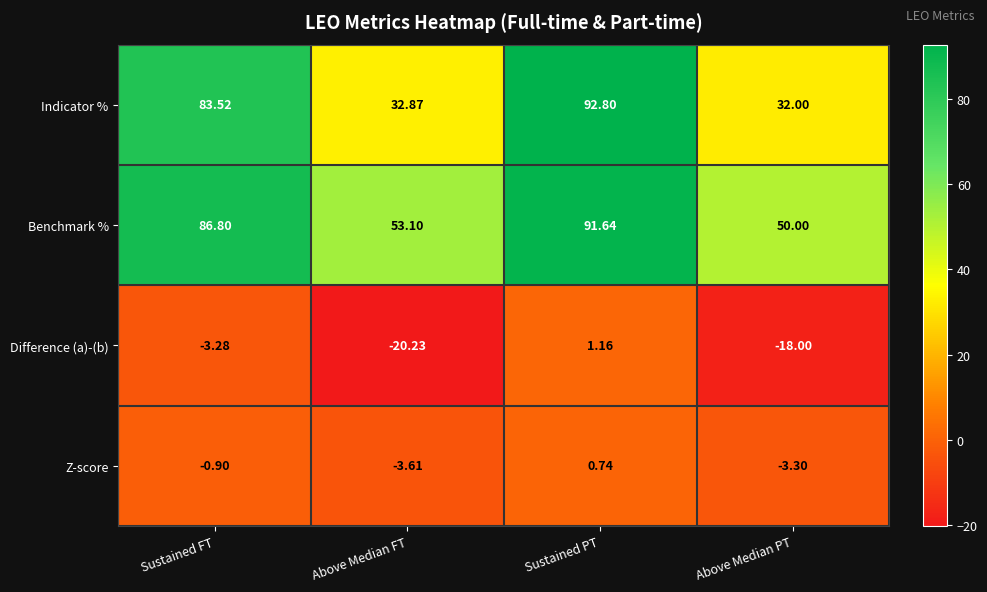

List the labels in order of Difference (a)-(b) value, largest first.

Sustained PT, Sustained FT, Above Median PT, Above Median FT